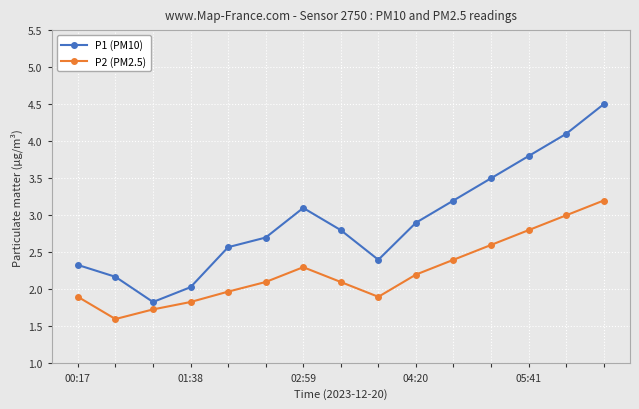

What is the maximum value shown in the chart?

4.5